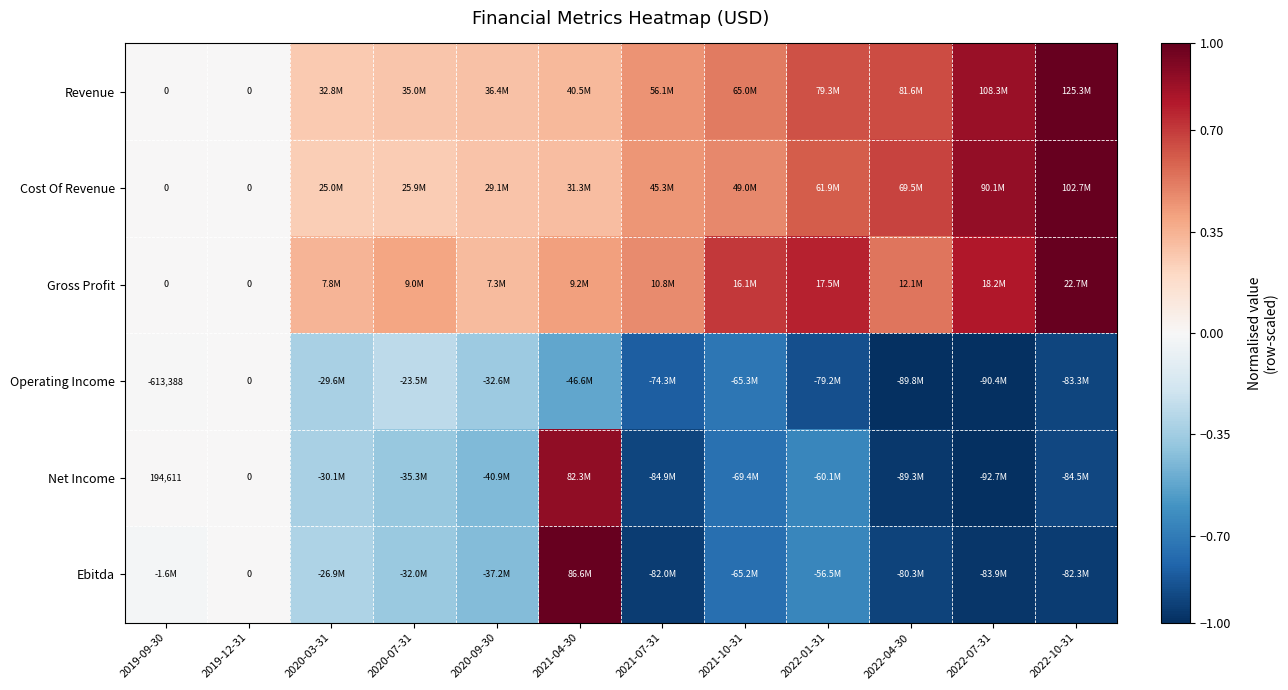

At which label does Net Income first exceed 0?

2019-09-30